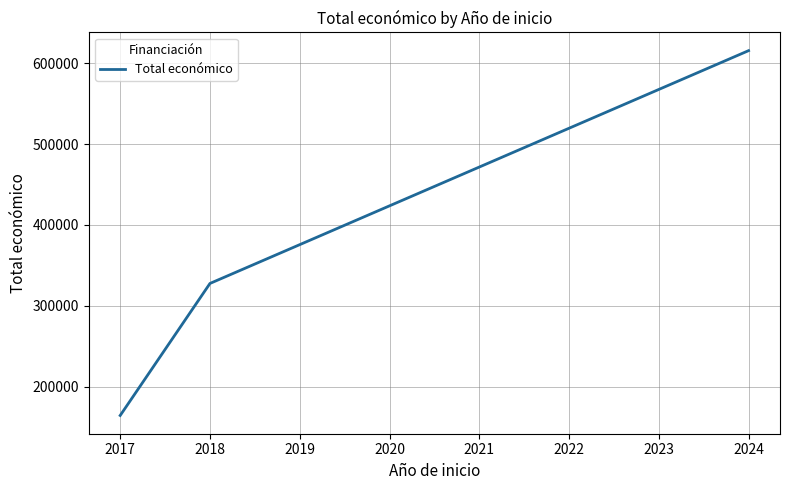

Between 2018 and 2017, which is larger?

2018